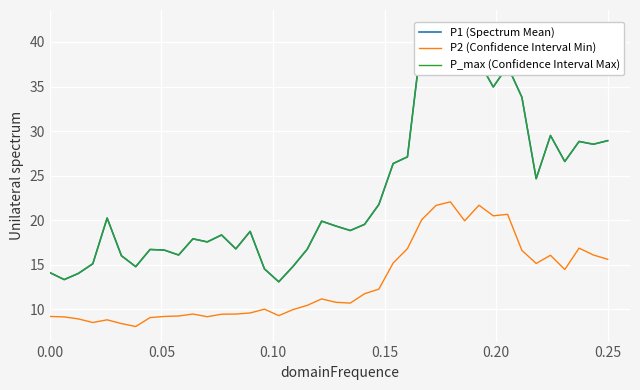

Is it true that P1 (Spectrum Mean) equals 20.2 at 0.20?

True